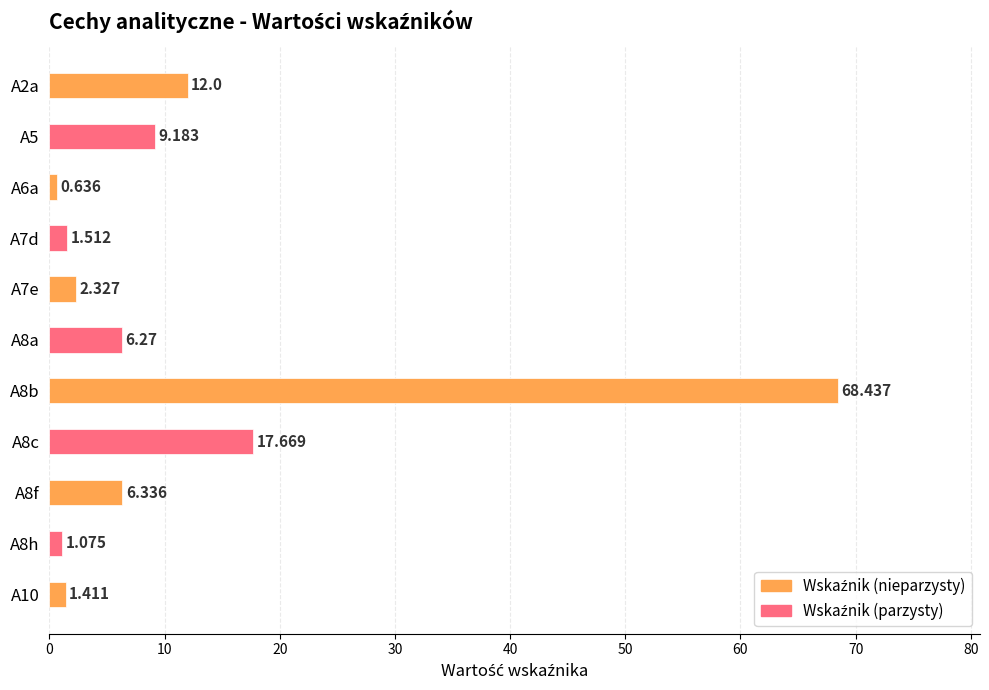

What value does the data have at A8b?

68.4